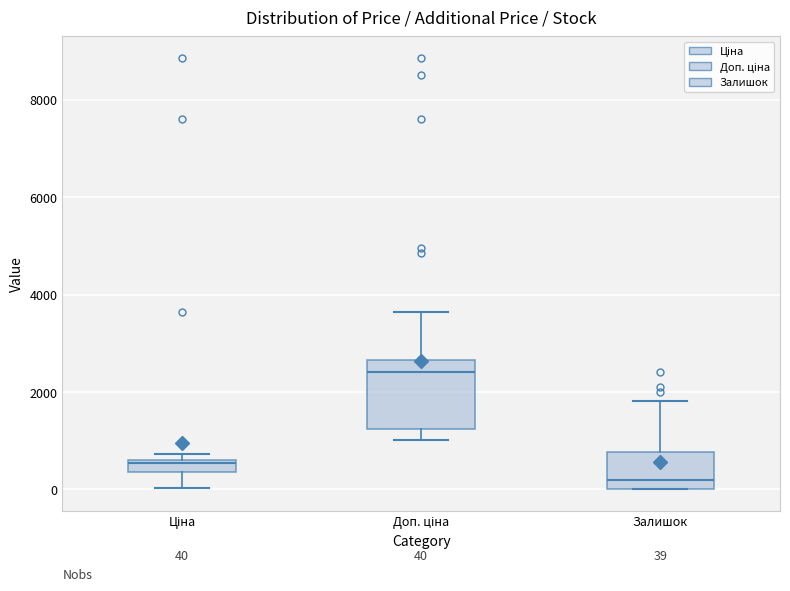

Which box has the highest median line?

Доп. ціна